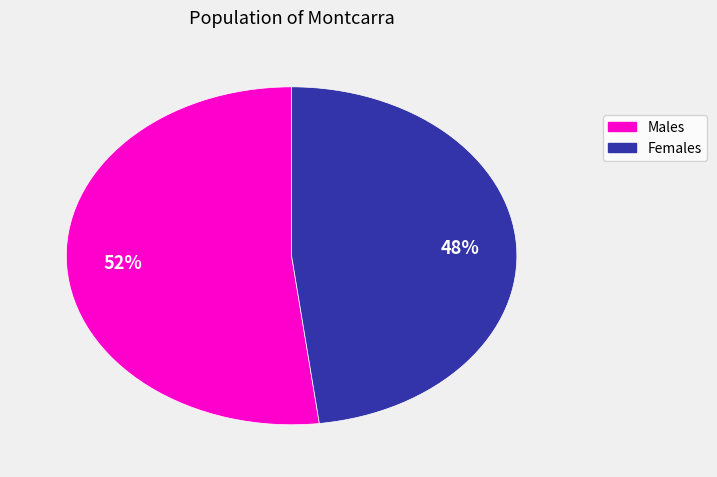

Does any single category account for the majority?

Yes